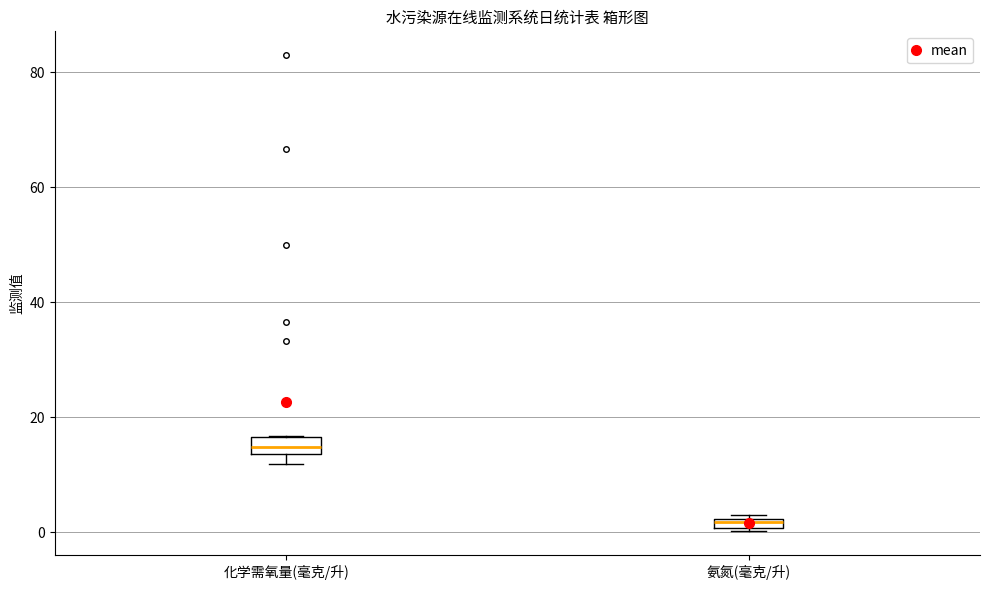

Which box's median line is the lowest?

氨氮(毫克/升)